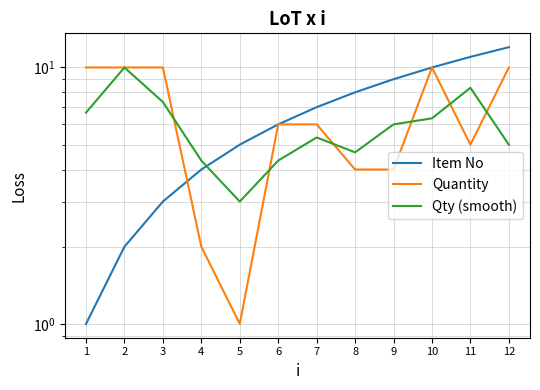

At which label does Quantity first exceed 6?

1